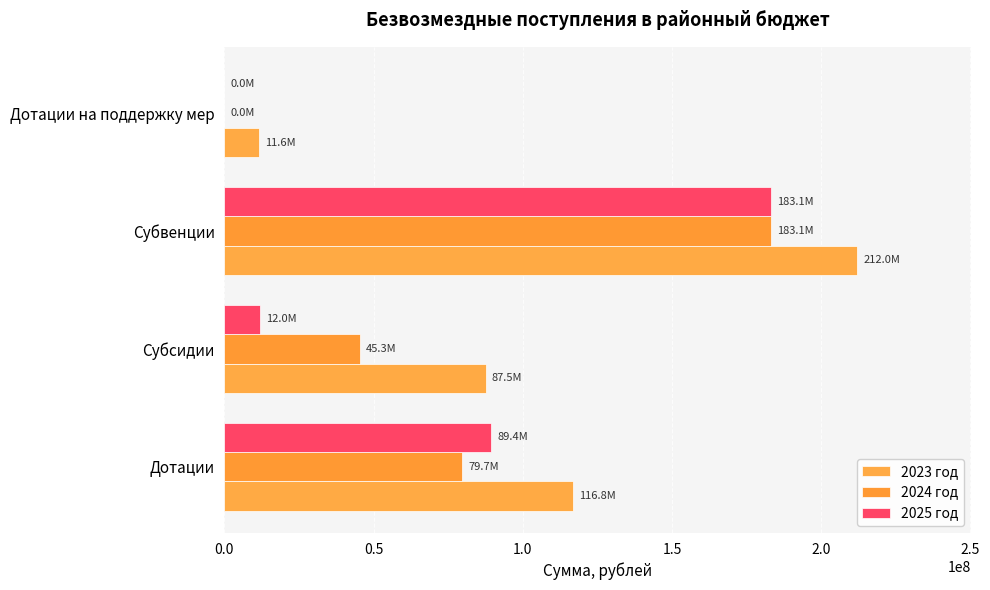

How many categories are shown in the chart?

4